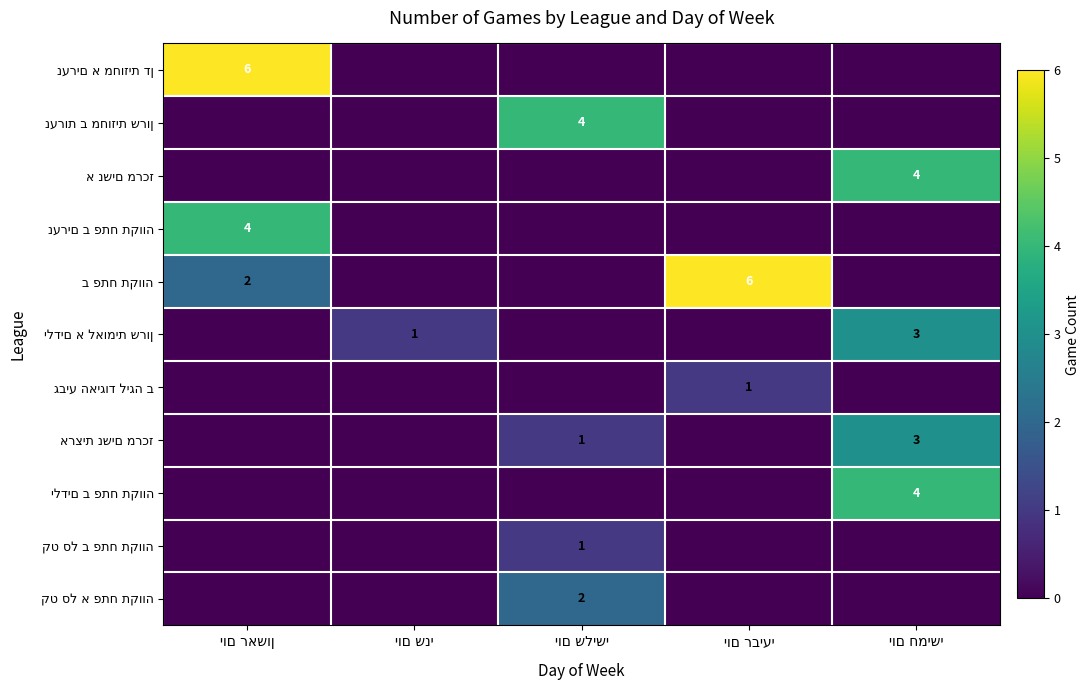

How many values in the גביע האיגוד ליגה ב series exceed 0?

1